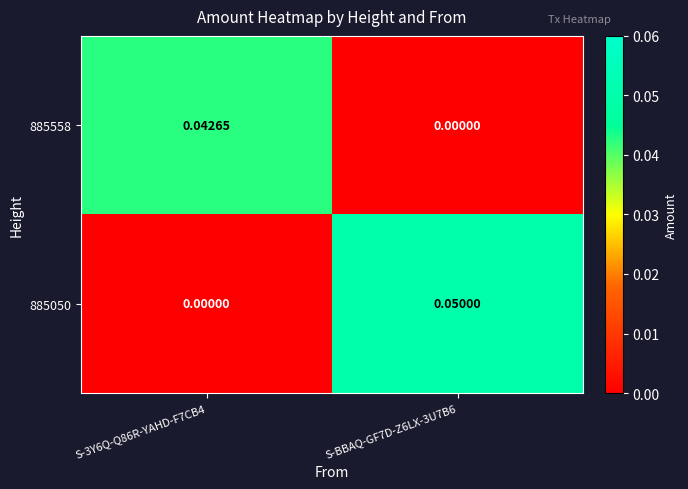

Which series changed the most between S-3Y6Q-Q86R-YAHD-F7CB4 and S-BBAQ-GF7D-Z6LX-3U7B6?

885050